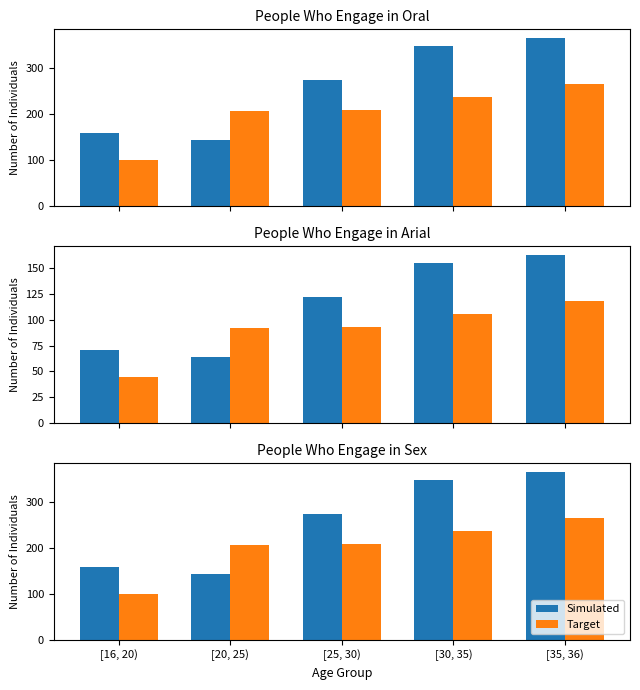

What is the value of the Target bar at the 2nd from the left?

207.3